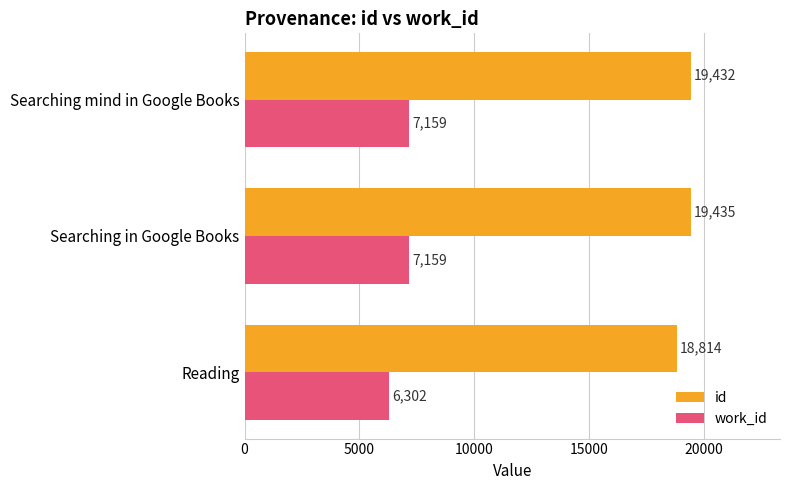

What is the sum of the work_id values at Searching mind in Google Books and Searching in Google Books?

14318